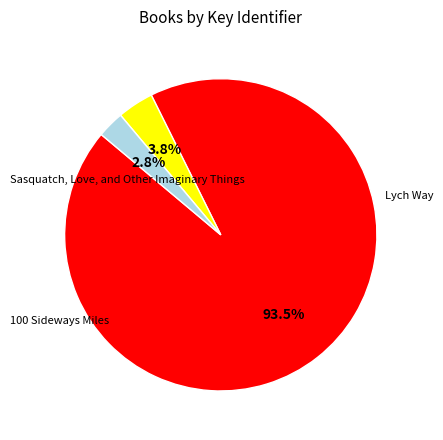

Does any single category account for the majority?

Yes